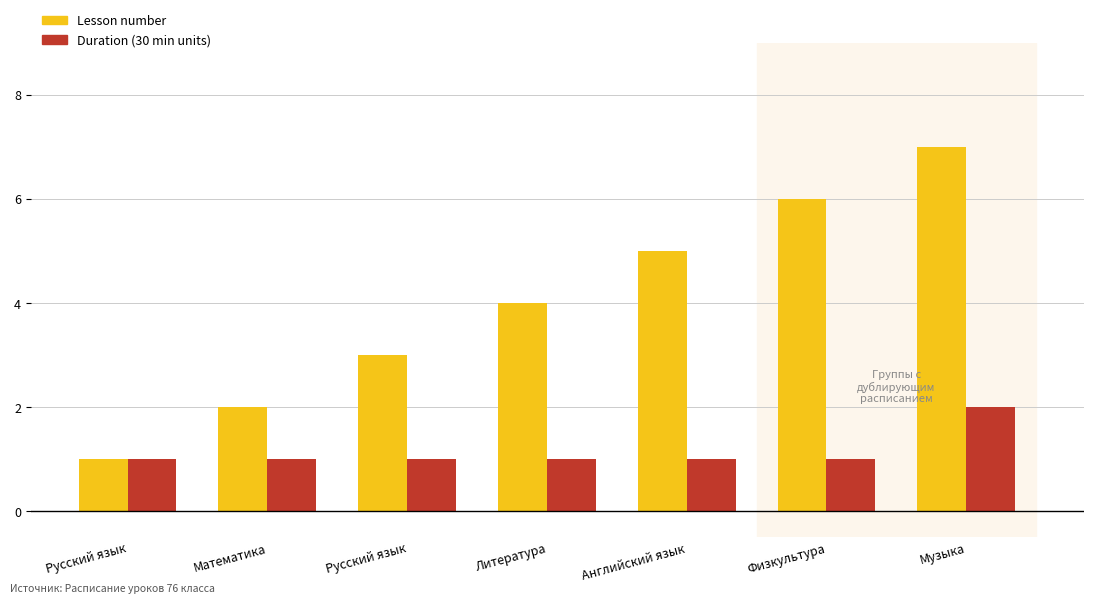

What is the label of the 6th bar from the left?

Физкультура